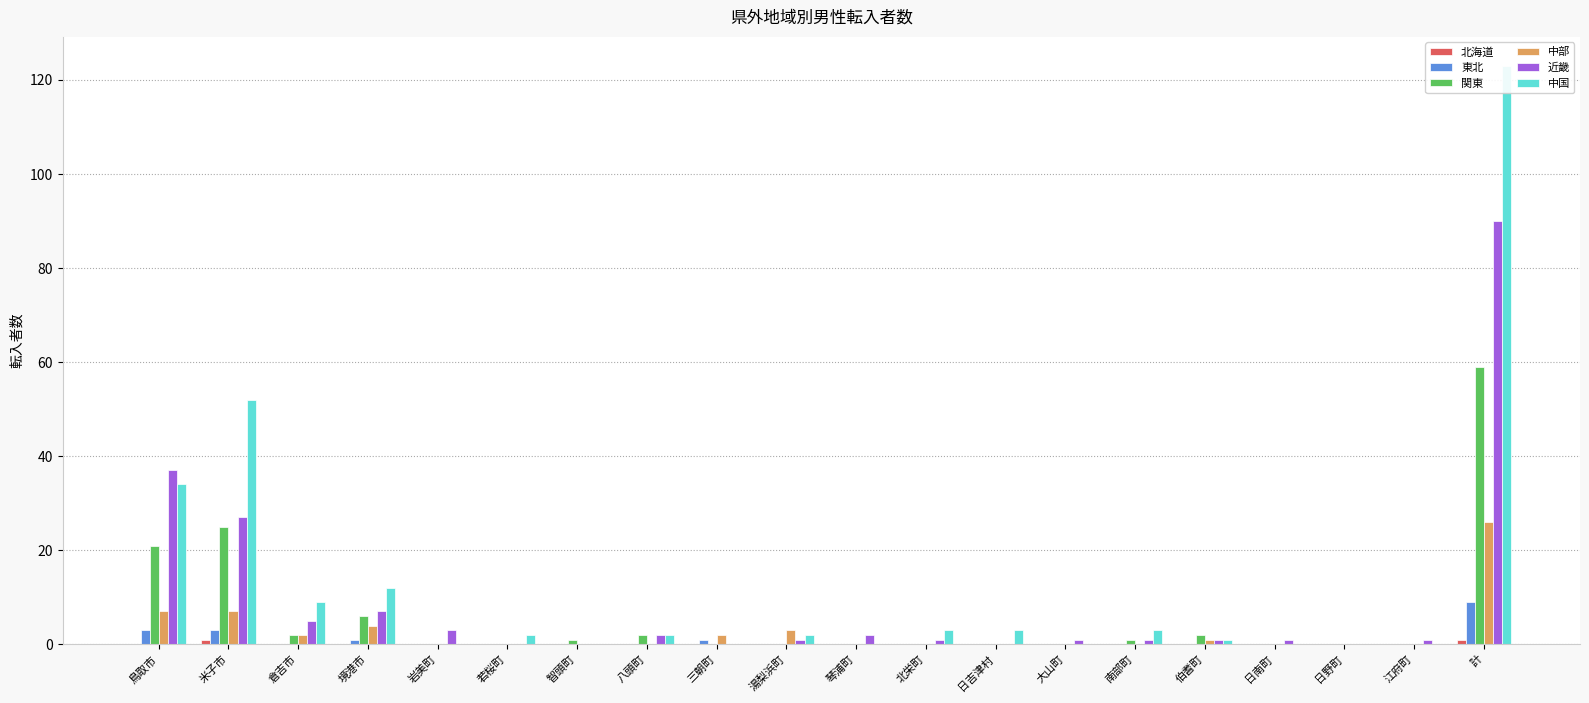

What is the greatest value displayed?

123